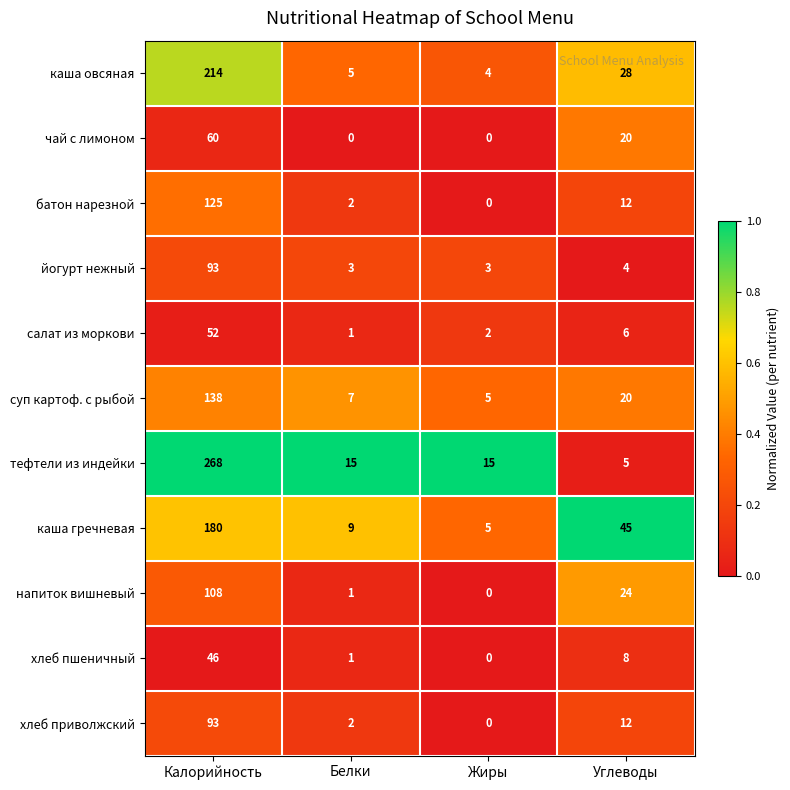

List the labels in order of напиток вишневый value, smallest first.

Жиры, Белки, Углеводы, Калорийность